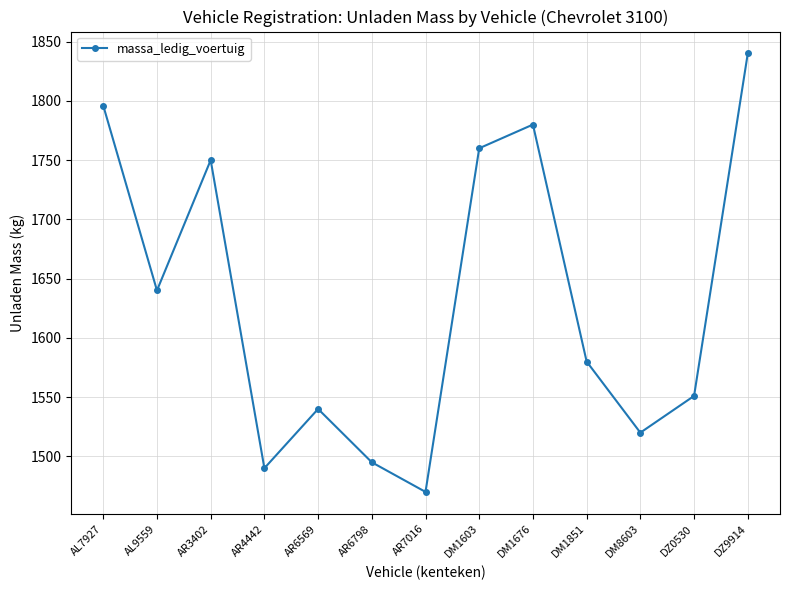

What is the average value?

1632